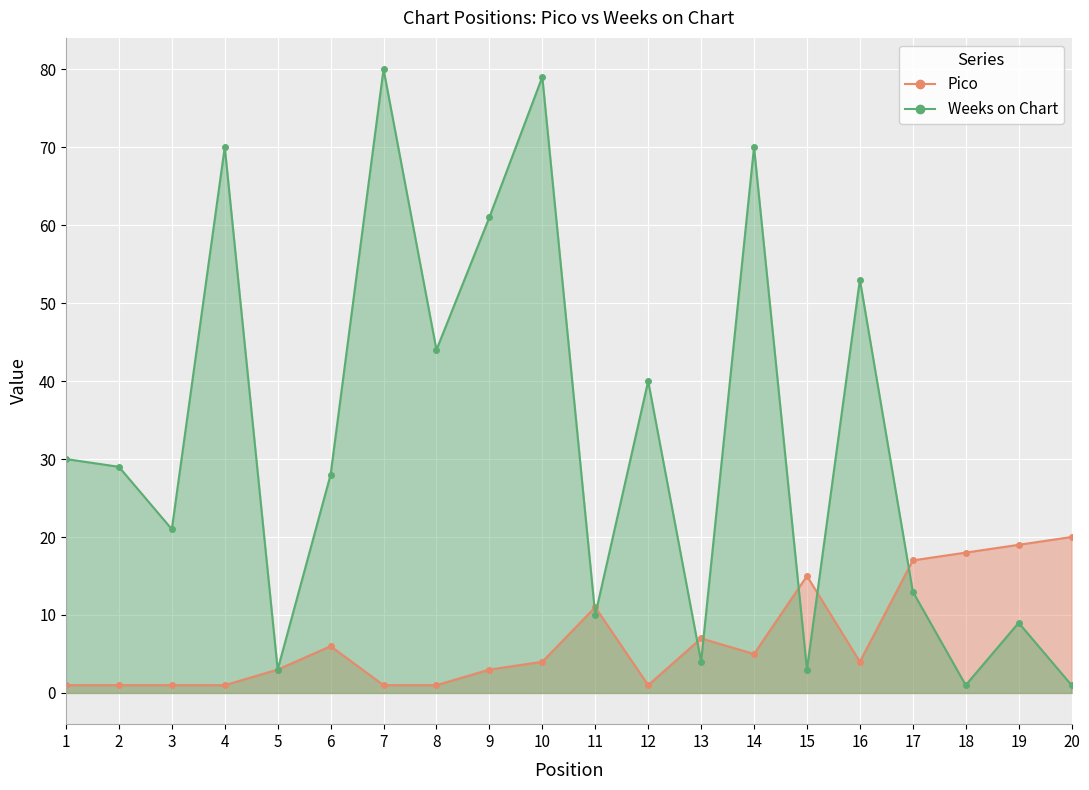

At which label is Weeks on Chart closest to 40?

12